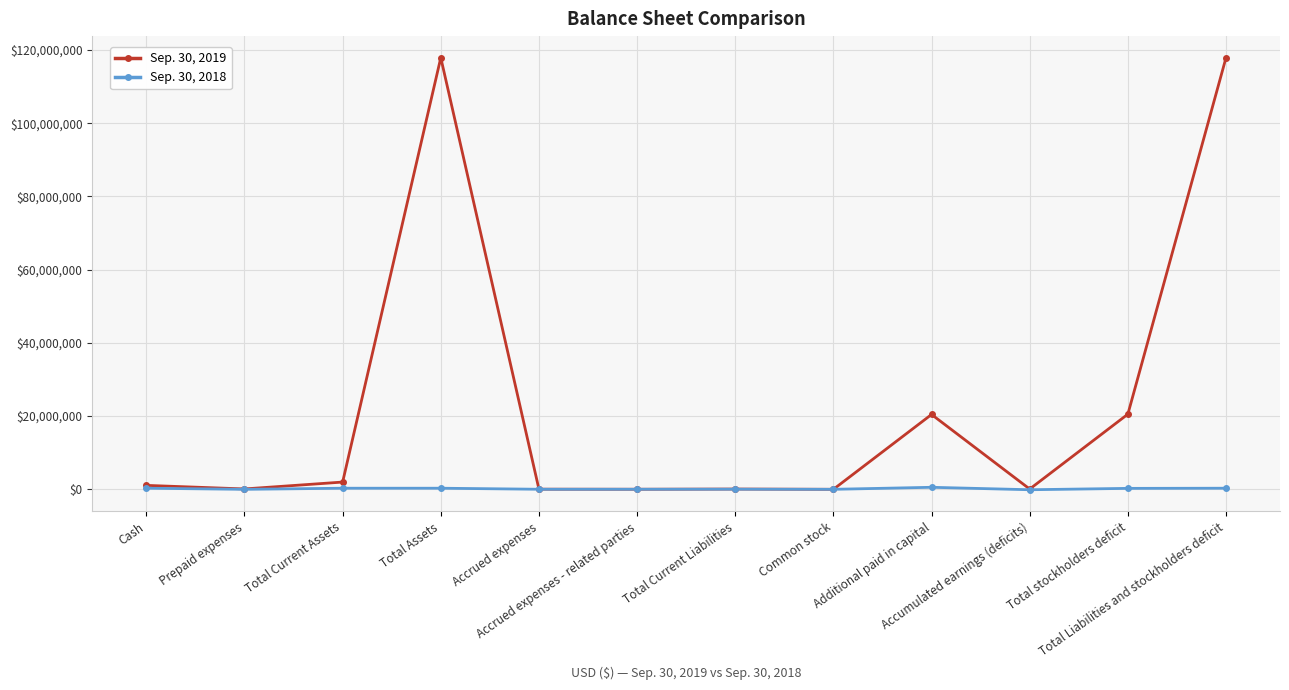

Which series has the largest total across all categories?

Sep. 30, 2019